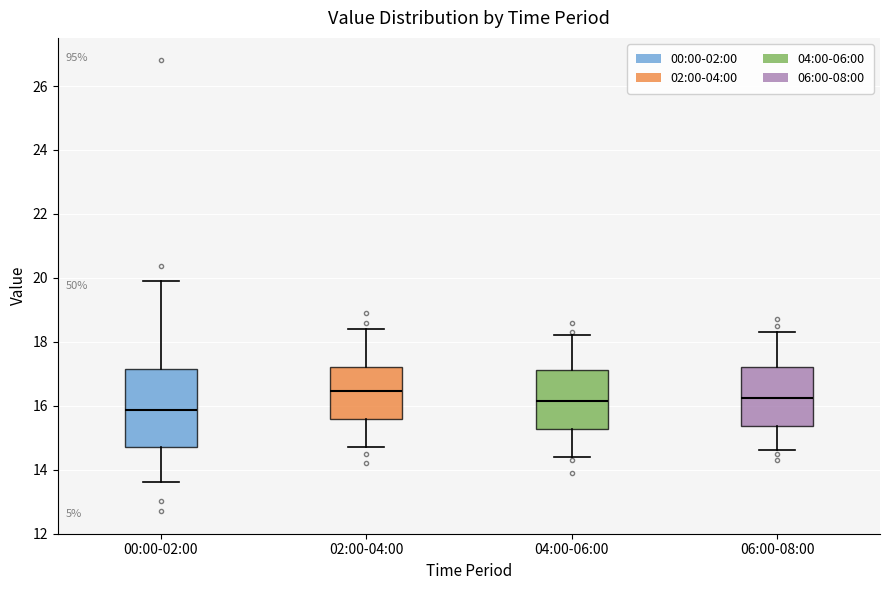

Reading left to right, read every box against the y-axis: the position of its median line, the range the box covers, and the ends of its whiskers. The values are not printed on the chart, so give them approximately, as read against the axis.

00:00-02:00: median 15.8, box 14.8 to 17.2, whiskers 13.6 to 20.0
02:00-04:00: median 16.4, box 15.6 to 17.2, whiskers 14.8 to 18.4
04:00-06:00: median 16.2, box 15.2 to 17.2, whiskers 14.4 to 18.2
06:00-08:00: median 16.2, box 15.4 to 17.2, whiskers 14.6 to 18.4